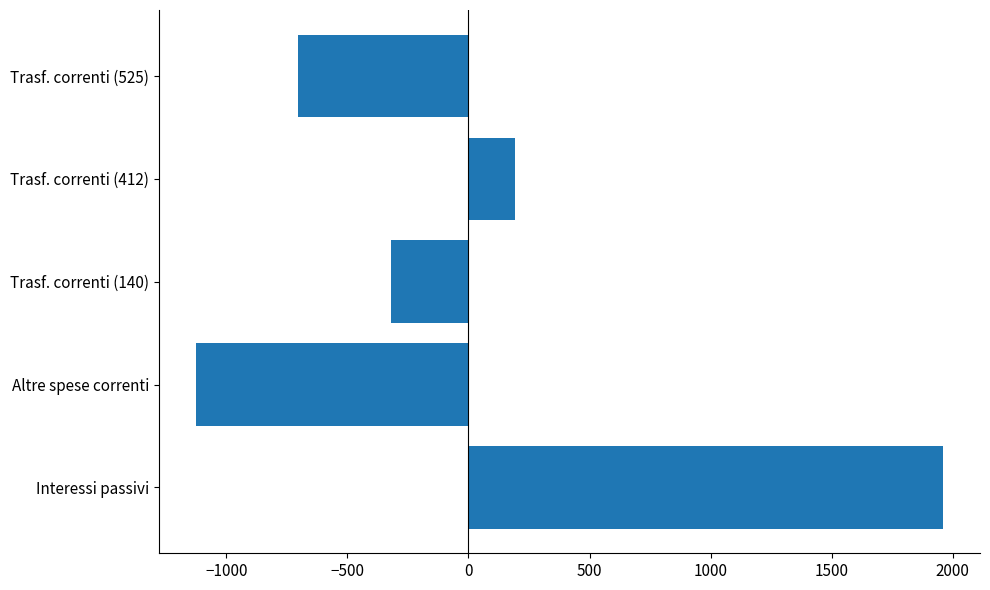

Which label corresponds to the largest value in the chart?

Interessi passivi